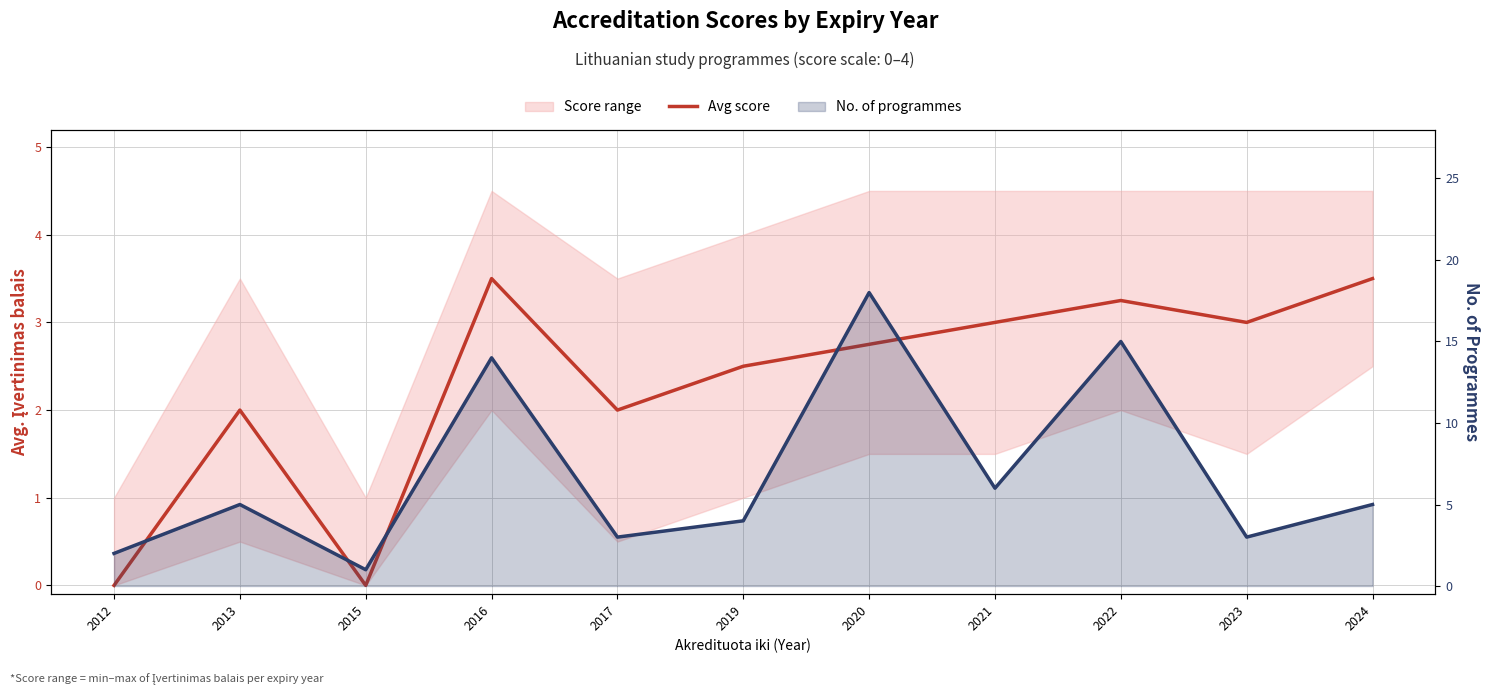

Which category has the lowest value across all series?

2012